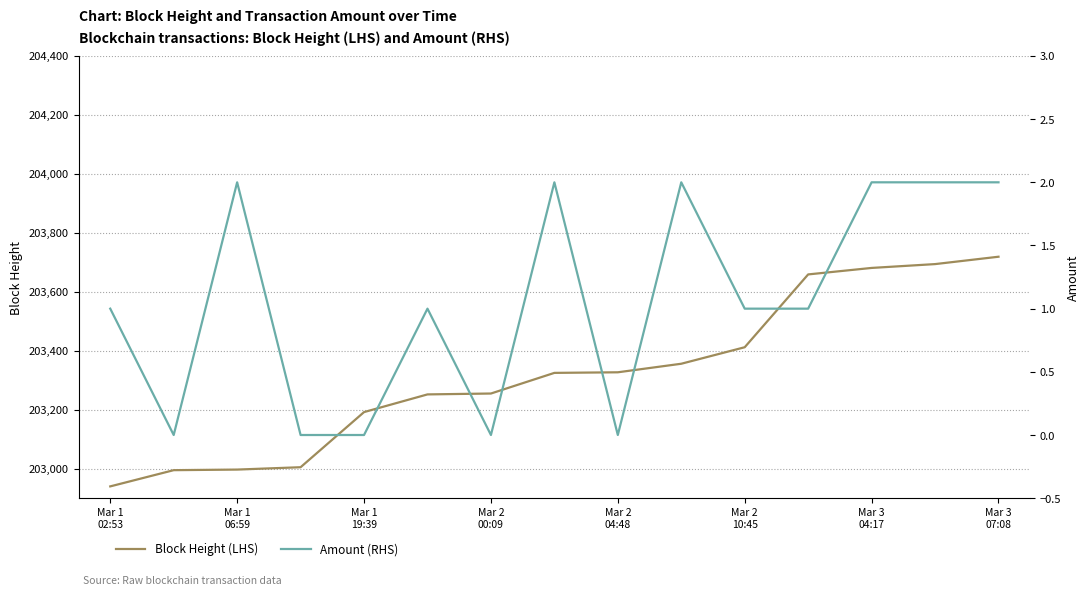

True or false: Block Height (LHS) and Amount (RHS) intersect in this chart.

False